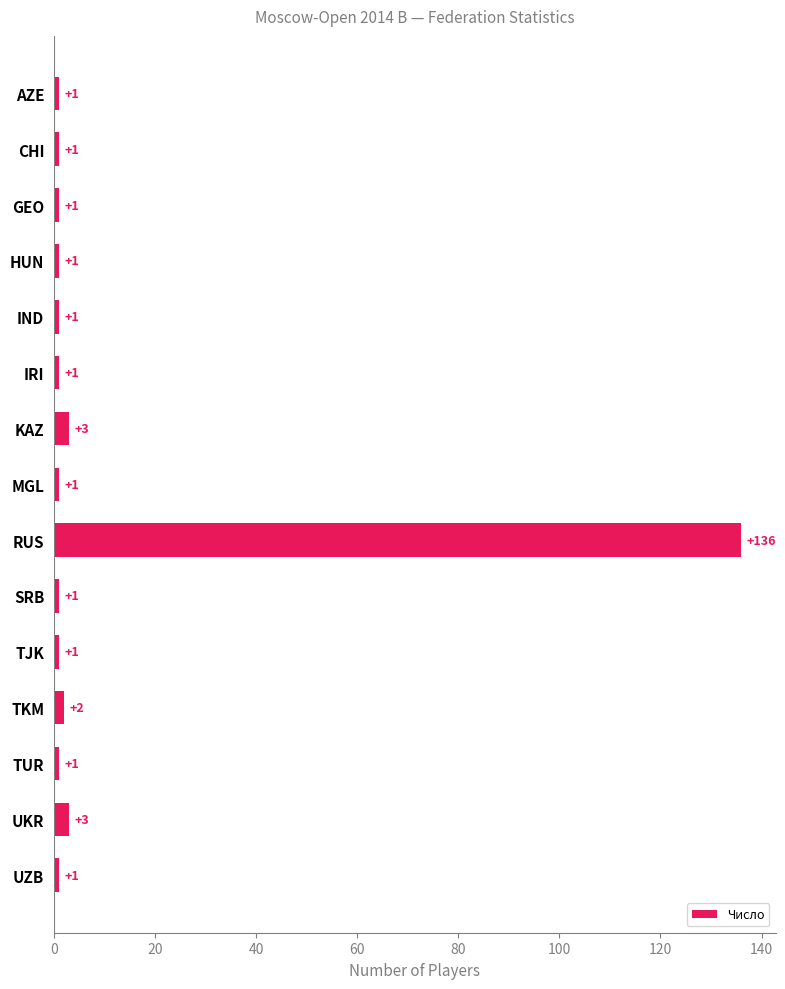

The chart shows a value of 1 at TJK. True or false?

True